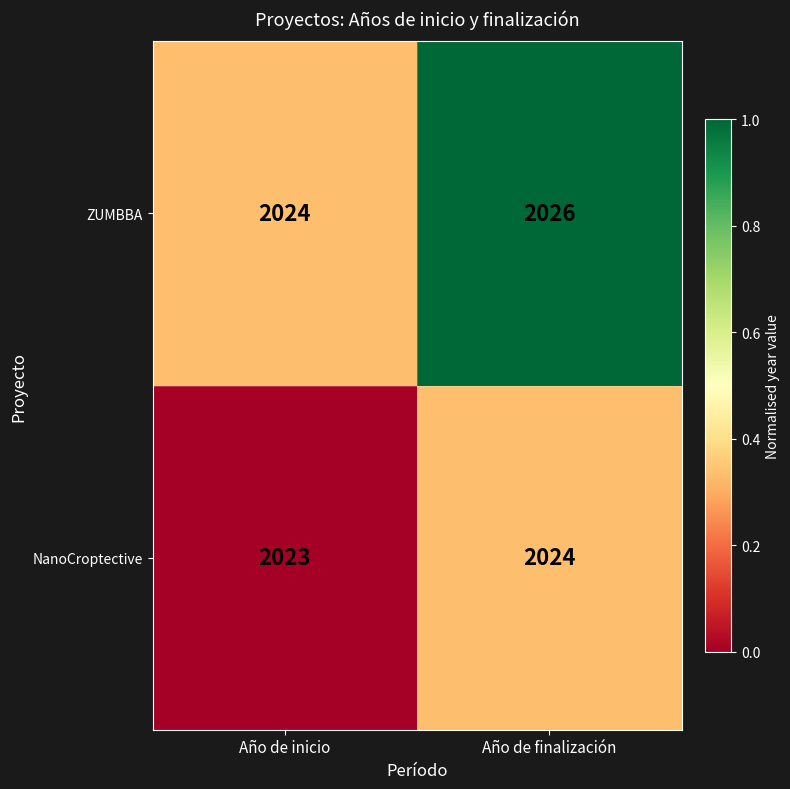

What is the sum of all NanoCroptective values?

4047